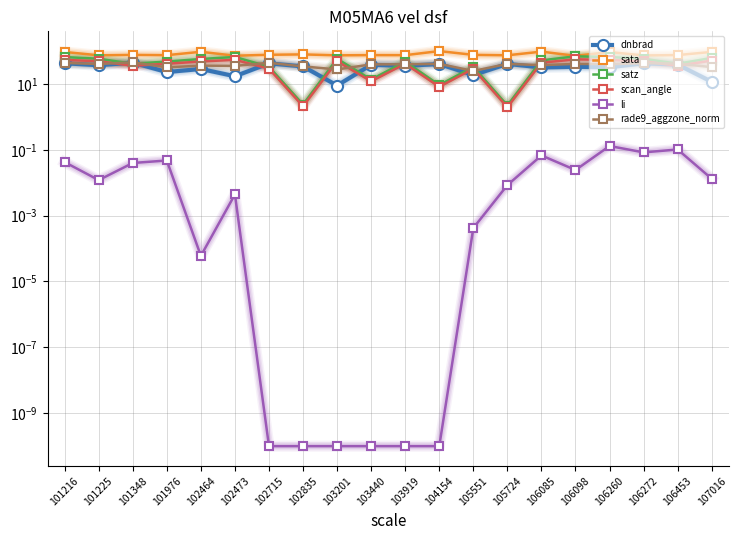

Reading left to right, what are all the values shown in this chart?

dnbrad: 101216=42.3	101225=36.9	101348=44.2	101976=22.9	102464=28.4	102473=17.1	102715=42.0	102835=33.9	103201=8.9	103440=38.0	103919=35.4	104154=40.0	105551=18.6	105724=40.5	106085=31.6	106098=33.1	106260=32.1	106272=42.3	106453=38.6	107016=11.6
sata: 101216=93.1	101225=73.7	101348=76.0	101976=74.5	102464=94.3	102473=71.7	102715=76.6	102835=78.6	103201=73.6	103440=74.8	103919=74.5	104154=99.1	105551=76.1	105724=73.9	106085=95.4	106098=71.1	106260=92.8	106272=73.0	106453=75.0	107016=93.5
satz: 101216=65.2	101225=58.0	101348=41.0	101976=47.6	102464=56.9	102473=65.7	102715=33.1	102835=2.4	103201=58.0	103440=13.5	103919=47.6	104154=9.2	105551=33.0	105724=2.2	106085=51.8	106098=68.8	106260=65.3	106272=58.0	106453=40.9	107016=61.5
scan_angle: 101216=53.5	101225=48.7	101348=35.5	101976=40.9	102464=47.9	102473=53.8	102715=28.9	102835=2.1	103201=48.7	103440=12.0	103919=40.8	104154=8.1	105551=28.9	105724=1.9	106085=44.1	106098=55.6	106260=53.5	106272=48.7	106453=35.4	107016=51.1
li: 101216=0.0	101225=0.0	101348=0.0	101976=0.0	102464=0.0	102473=0.0	102715=0.0	102835=0.0	103201=0.0	103440=0.0	103919=0.0	104154=0.0	105551=0.0	105724=0.0	106085=0.1	106098=0.0	106260=0.1	106272=0.1	106453=0.1	107016=0.0
rade9_aggzone_norm: 101216=43.2	101225=40.2	101348=45.2	101976=31.7	102464=35.9	102473=35.3	102715=43.6	102835=33.9	103201=27.5	103440=39.1	103919=39.4	104154=40.5	105551=24.7	105724=40.5	106085=37.1	106098=40.5	106260=39.7	106272=42.6	106453=41.2	107016=32.3